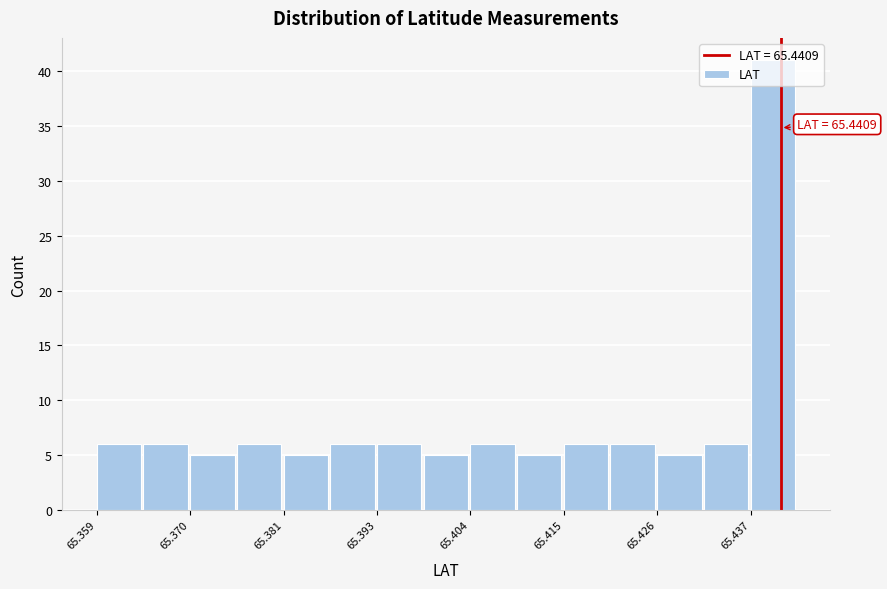

Around what value on the x-axis is the tallest bar? Give the approximate position of its centre, as read against the axis.

65.440